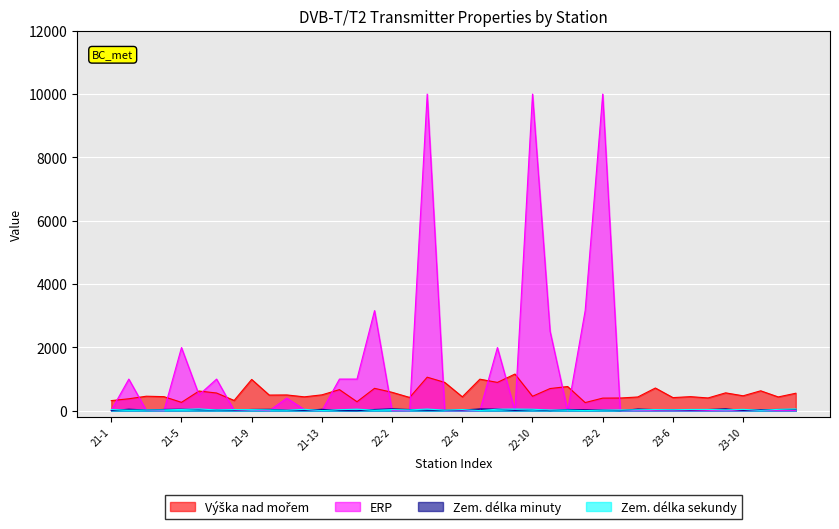

Is it true that Zem. délka minuty equals 47.5 at 23-5?

False